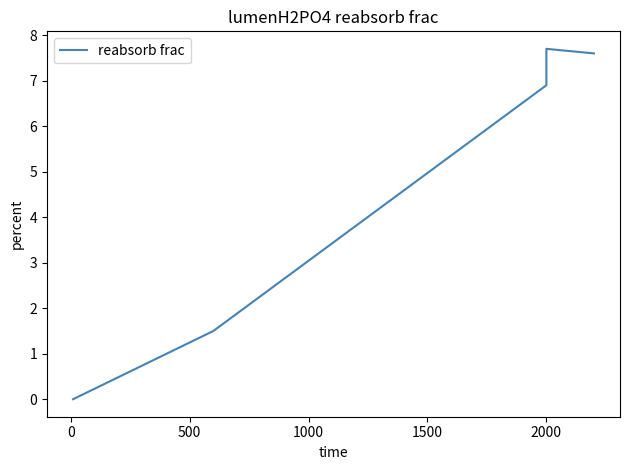

What is the ratio of the value at 1500 to the value at 0?

5.1